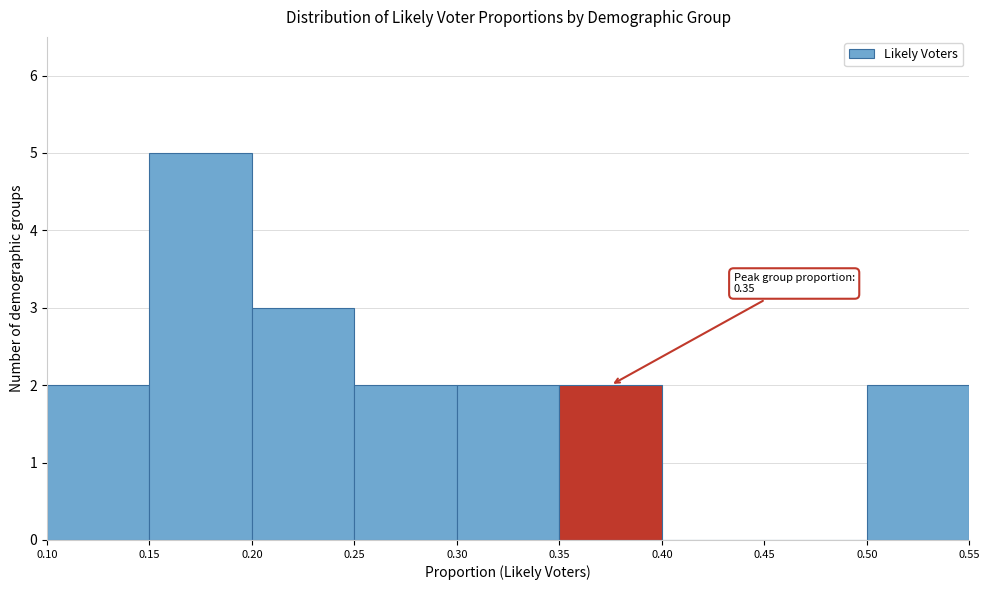

Which range on the x-axis has the tallest bar?

0.15 to 0.20